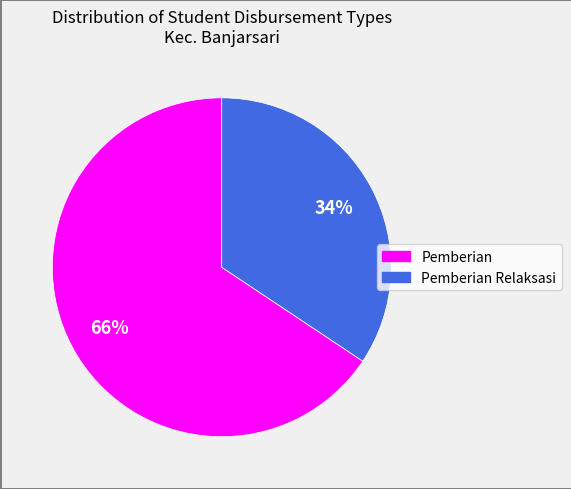

How many segments does this pie chart have?

2